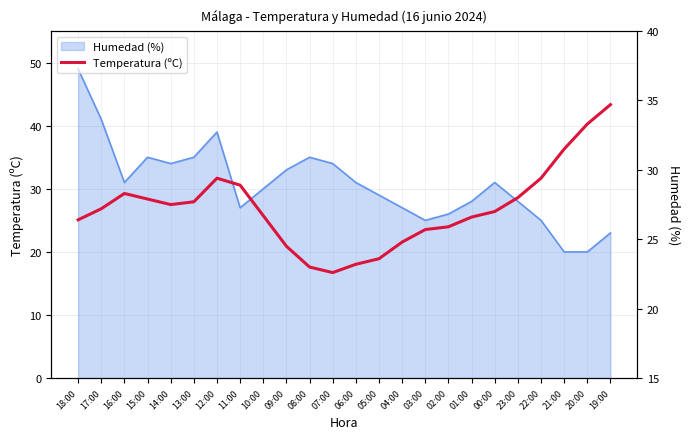

True or false: there are more than 1 points higher than both neighbors.

True